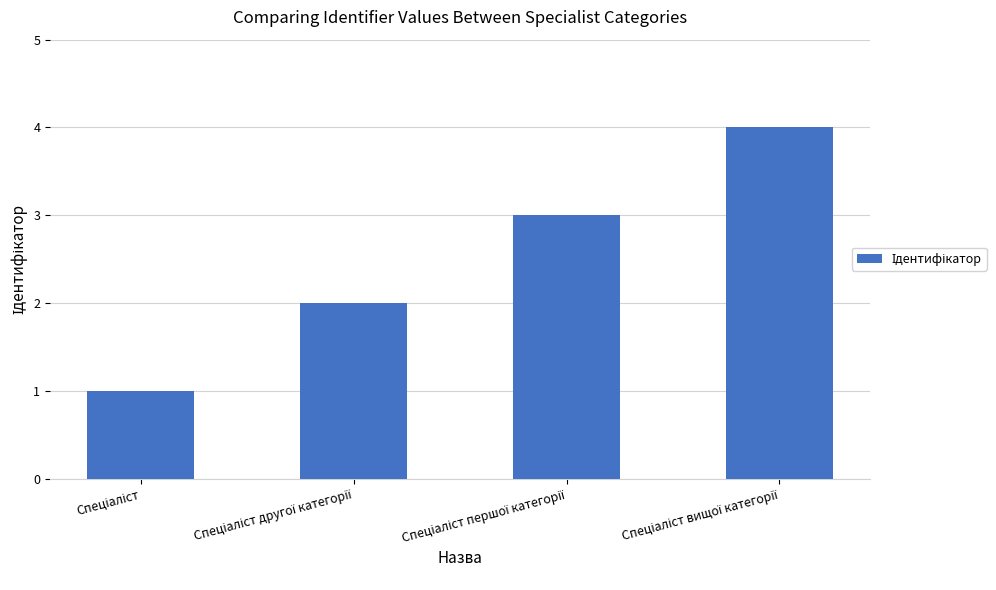

Are the bars grouped side by side (vs. stacked)?

No